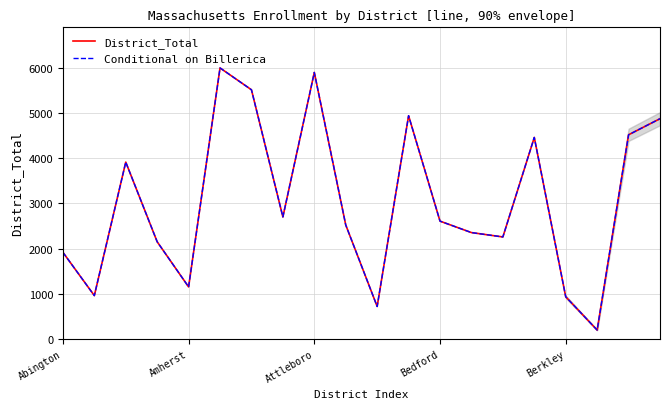

What is the difference between the maximum and minimum values in the Conditional on Billerica series?

5819